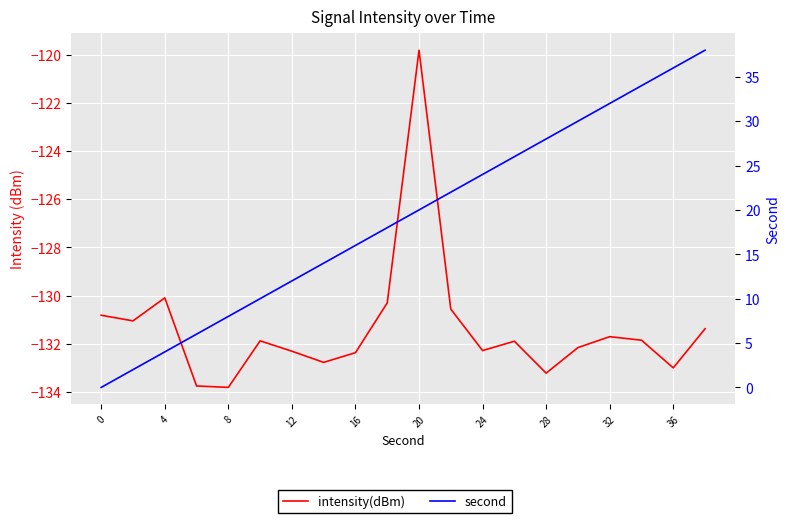

Is it true that intensity(dBm) equals -206.7 at 24?

False